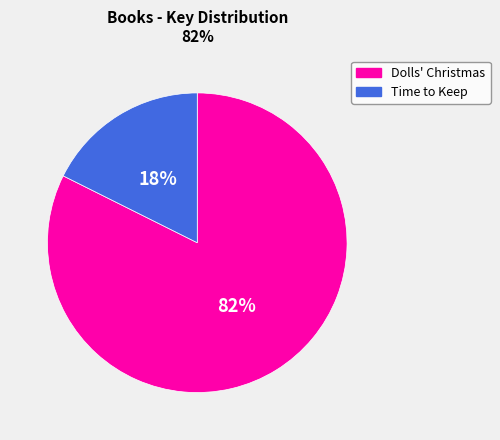

Do Time to Keep and Dolls' Christmas together represent more than half of the pie?

Yes